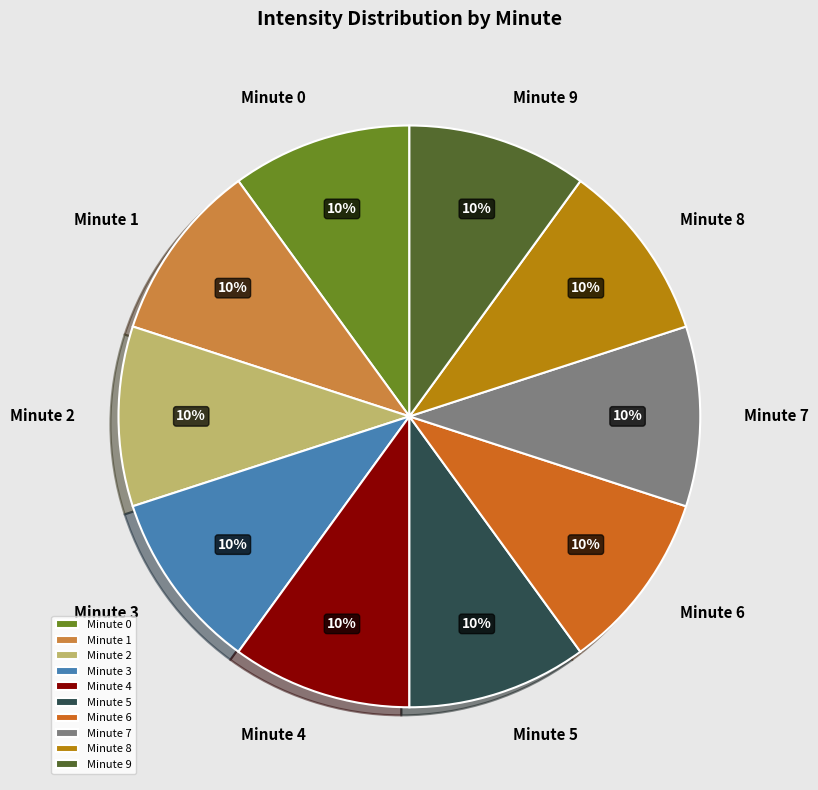

Is Minute 4 the majority of the pie?

No